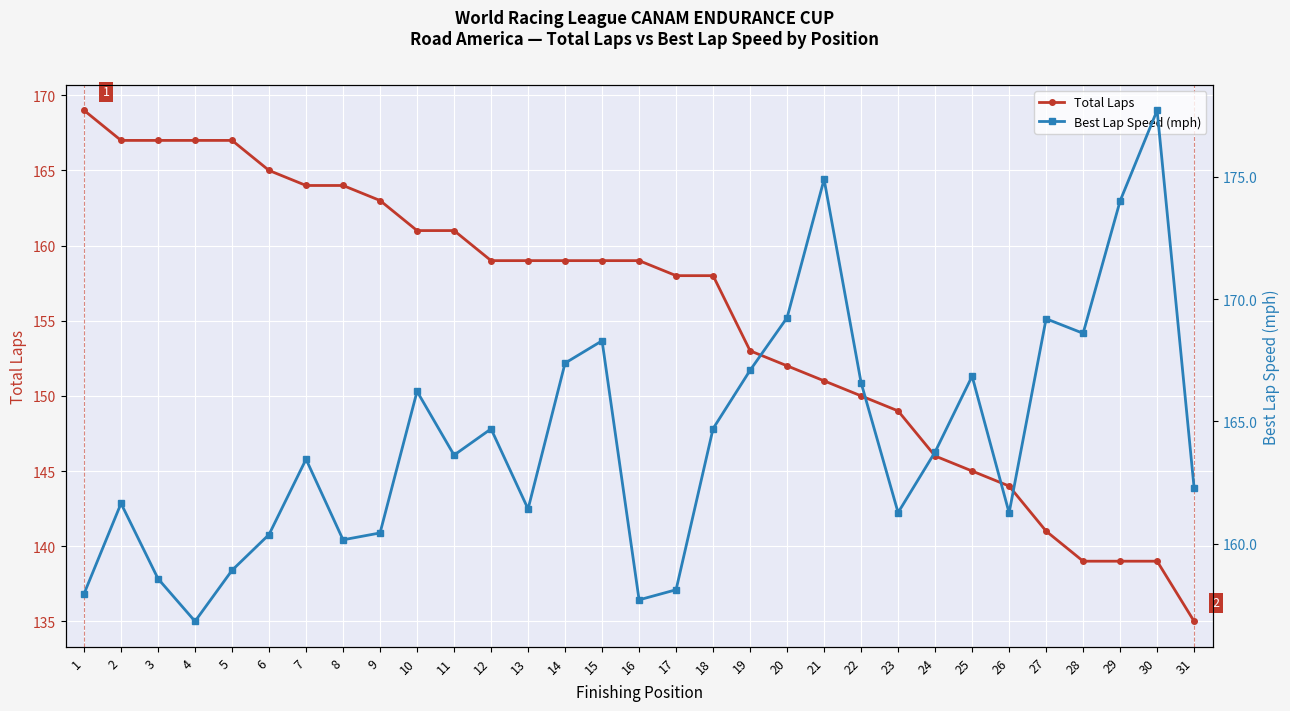

Which series has the widest spread of values?

Total Laps